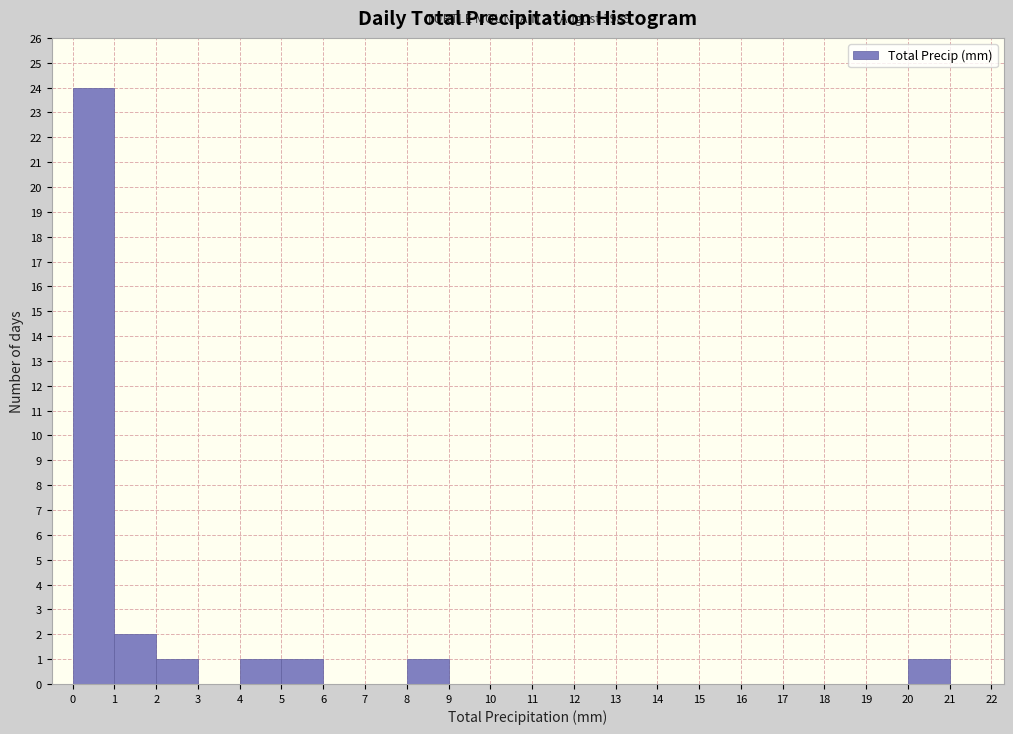

Which range on the x-axis has the tallest bar?

0 to 1